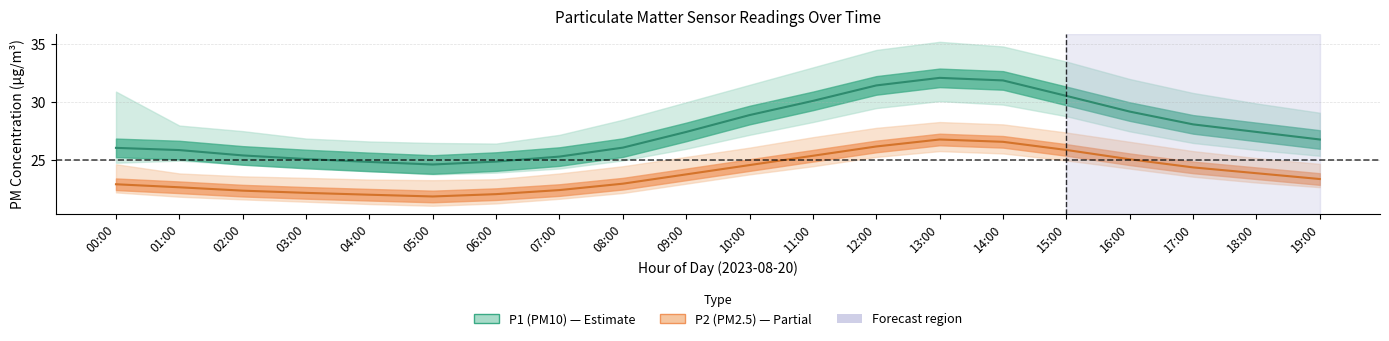

What is the sum of the P1 (PM10) values at 12:00 and 11:00?

61.6